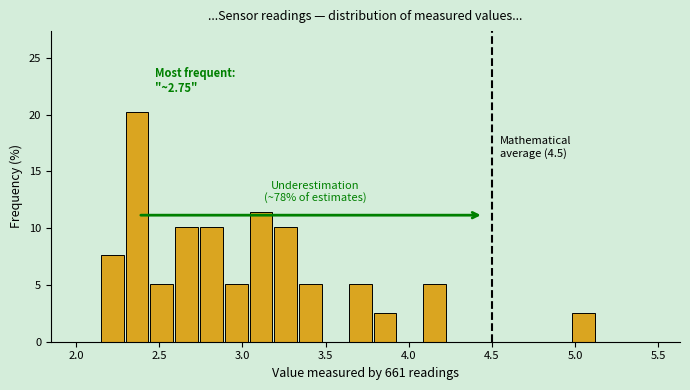

Around what value on the x-axis is the tallest bar? Give the approximate position of its centre, as read against the axis.

2.35